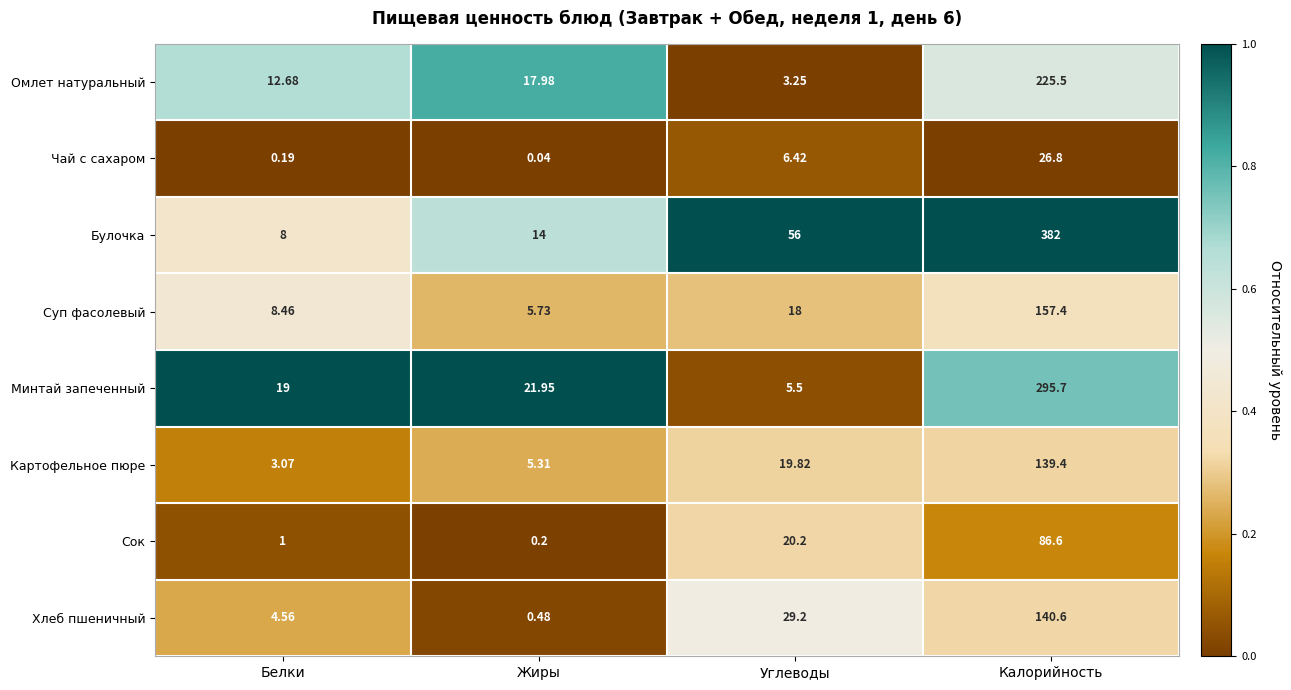

Rank the series by their maximum value, from highest to lowest.

Булочка, Минтай запеченный, Омлет натуральный, Суп фасолевый, Хлеб пшеничный, Картофельное пюре, Сок, Чай с сахаром